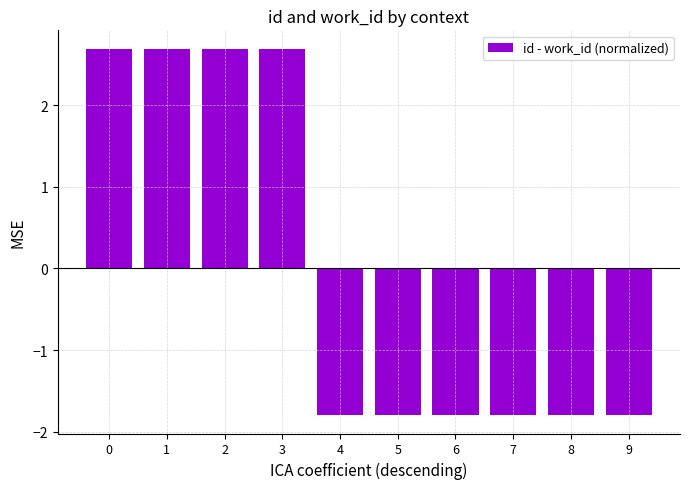

The chart shows a value of -1.8 at 9. True or false?

True